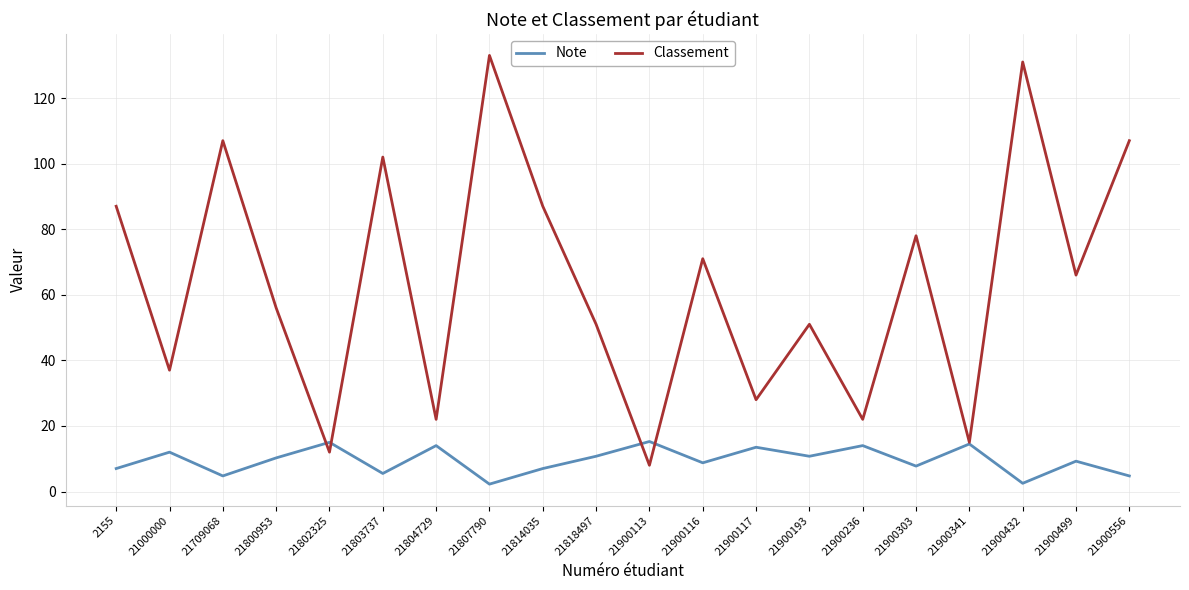

Is it true that Note equals 2.5 at 21900432?

True